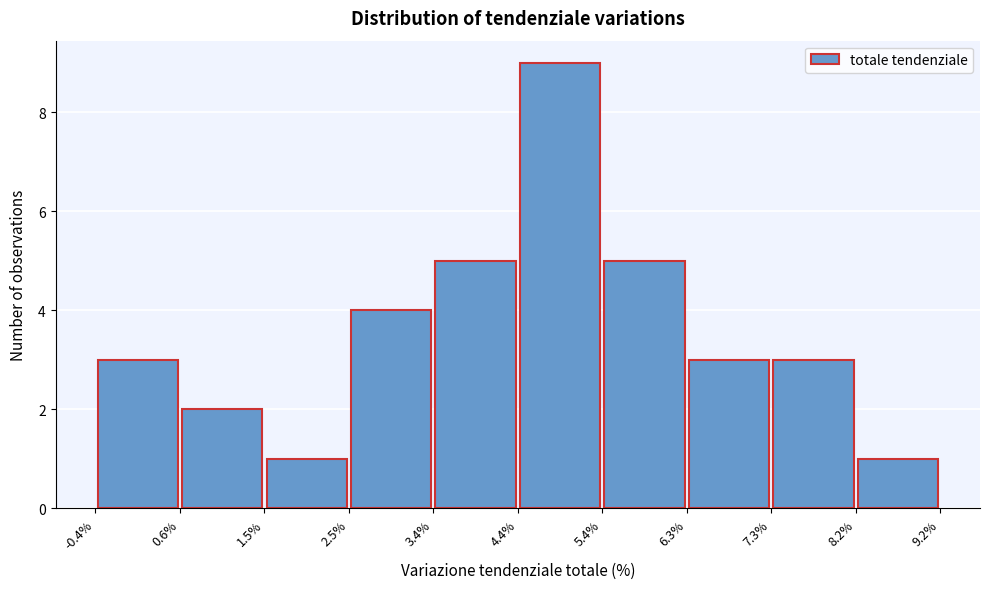

Over which range of the x-axis is the bar tallest?

4.4% to 5.4%